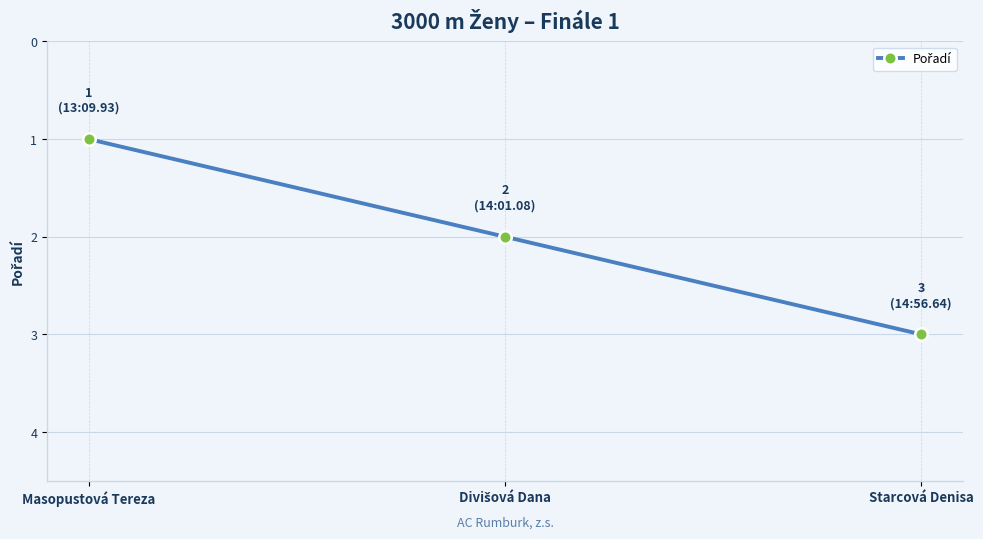

At which category does the chart reach its peak across all series?

Starcová Denisa